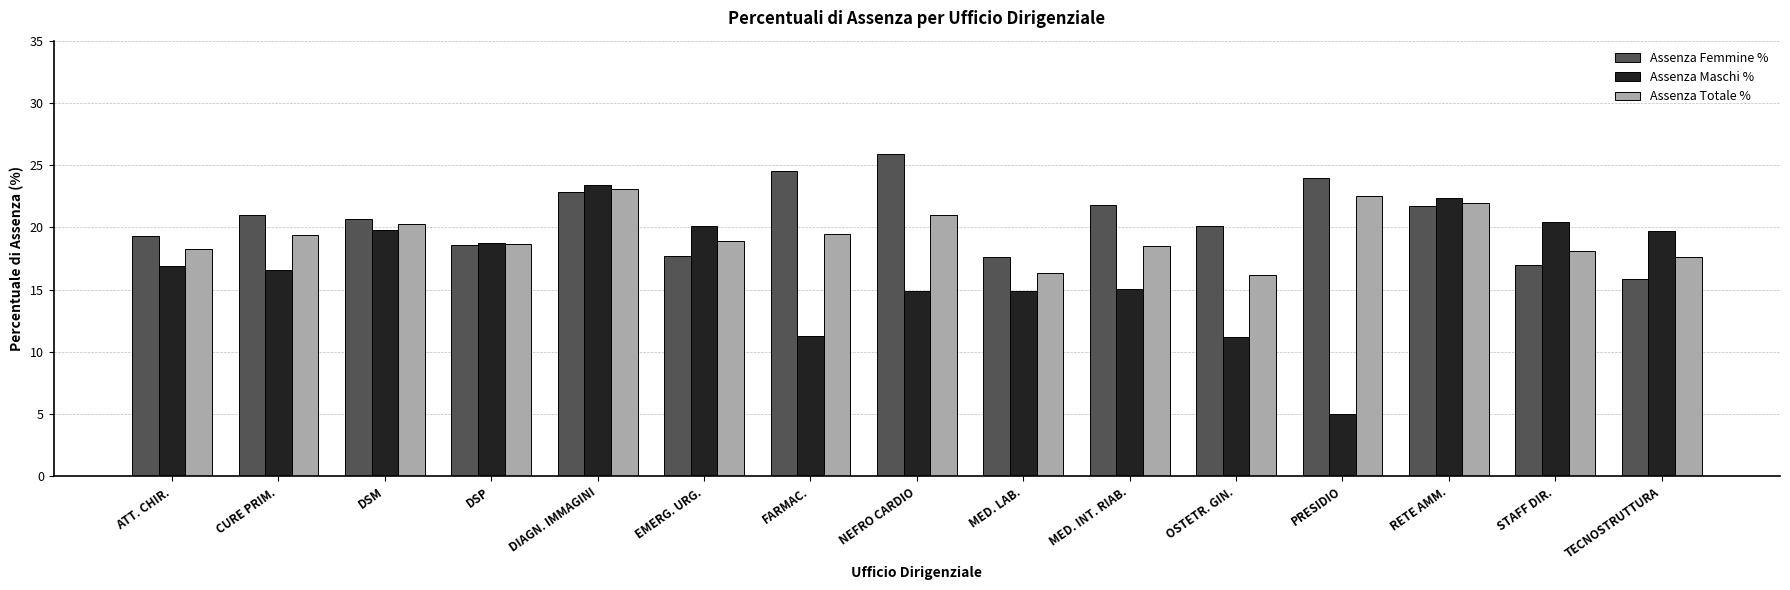

What are all the series names shown in the legend?

Assenza Femmine %, Assenza Maschi %, Assenza Totale %